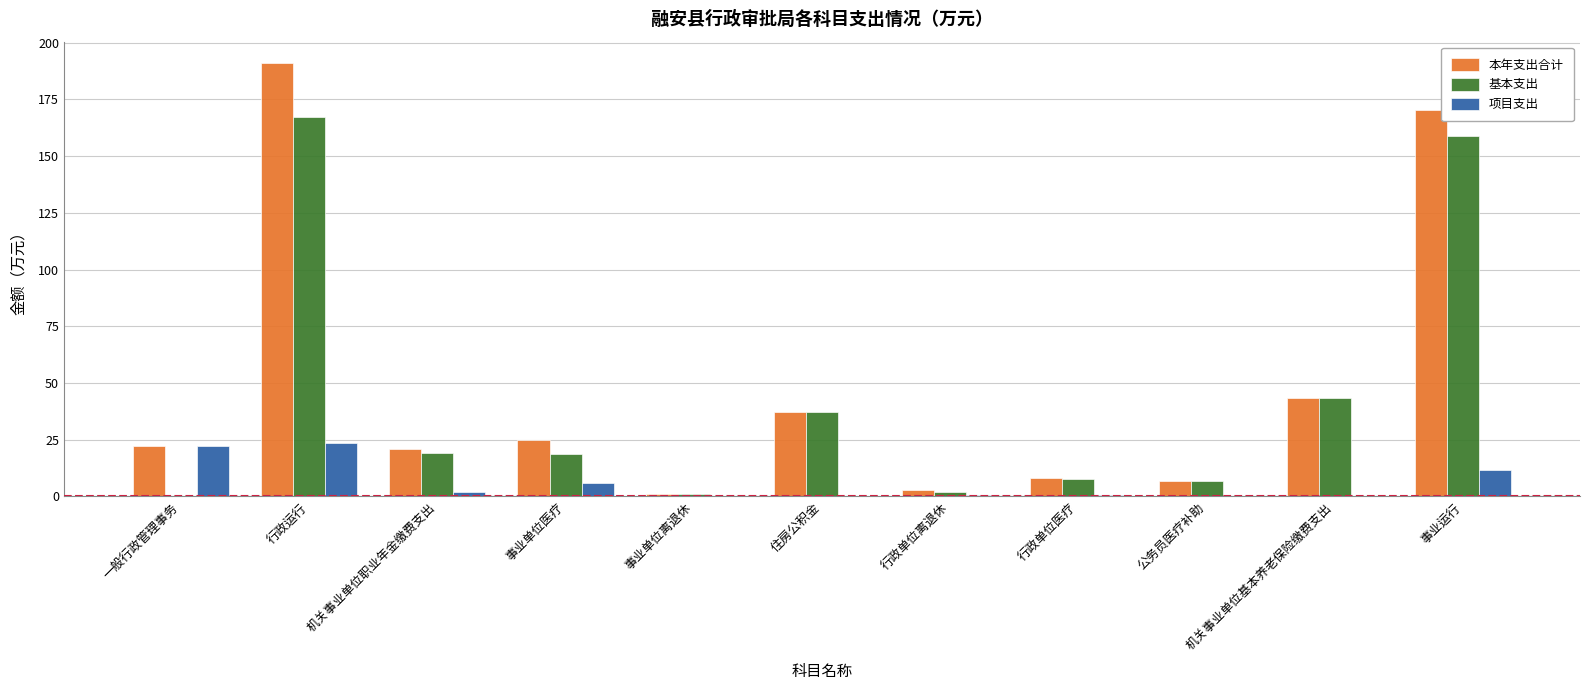

Are the bars grouped side by side (vs. stacked)?

Yes